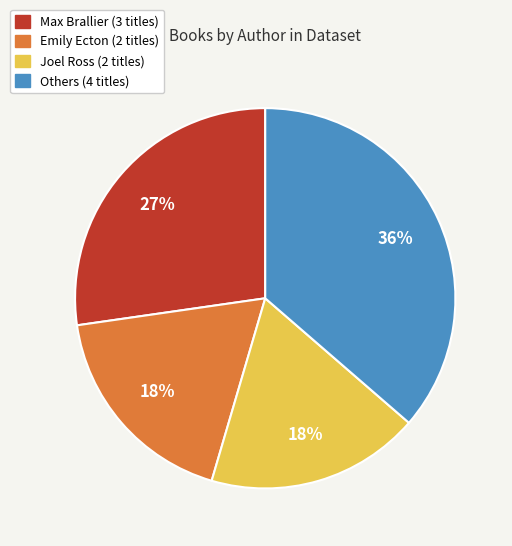

Count the number of slices in the pie.

4